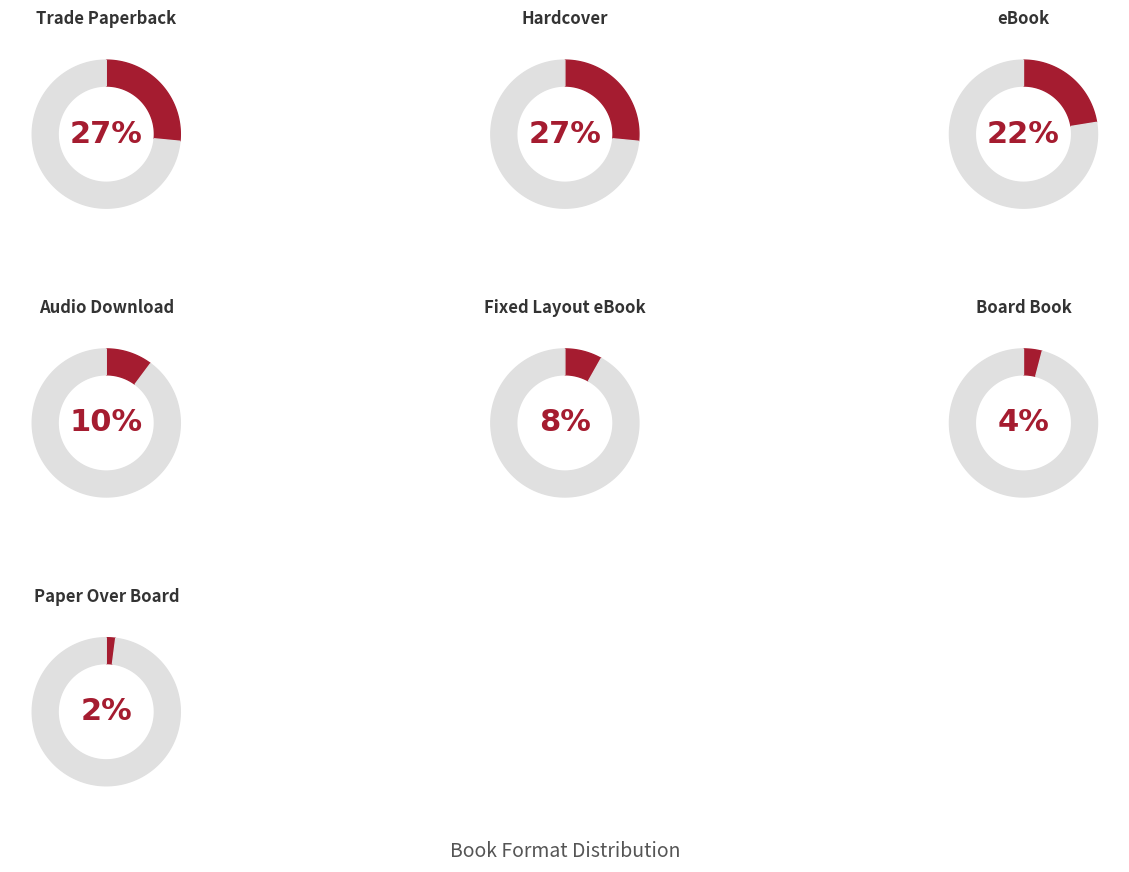

Combined, do eBook and Fixed Layout eBook account for over 50%?

No